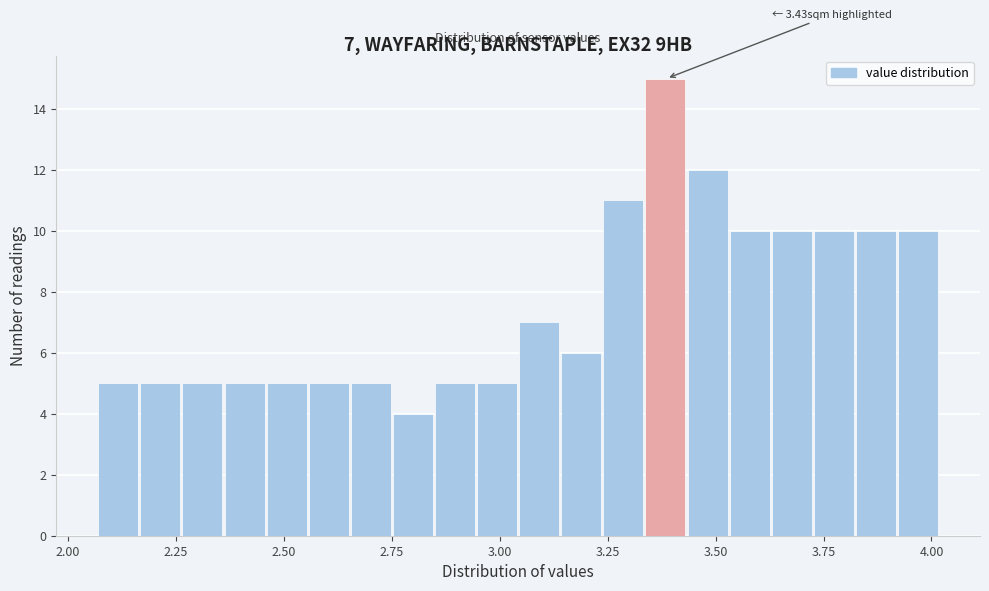

Read against the x-axis, roughly where is the centre of the tallest bar?

3.40